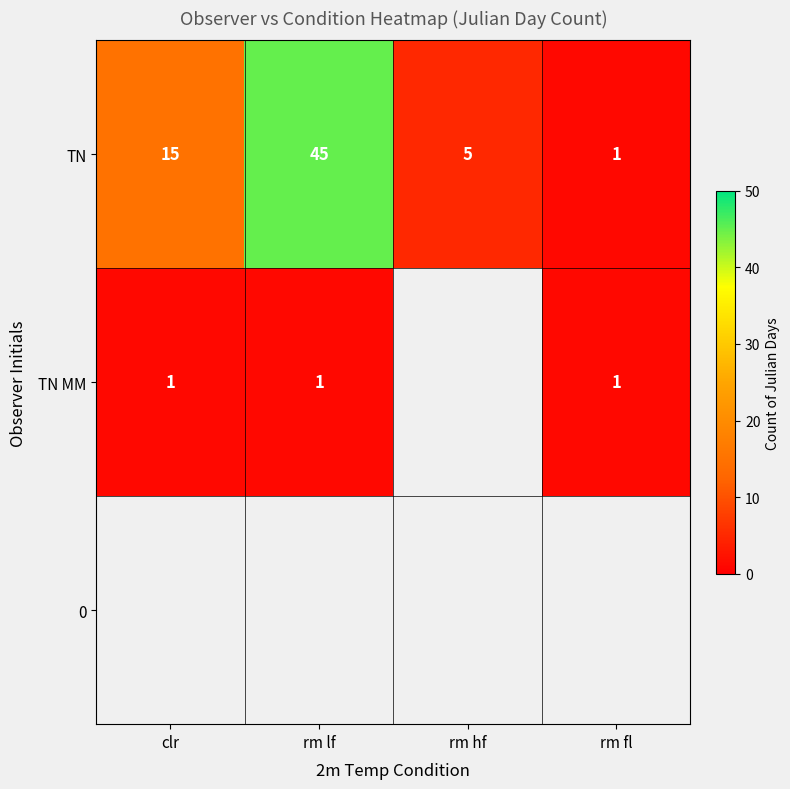

Is the value of TN MM at rm fl greater than the value of TN at rm lf?

No